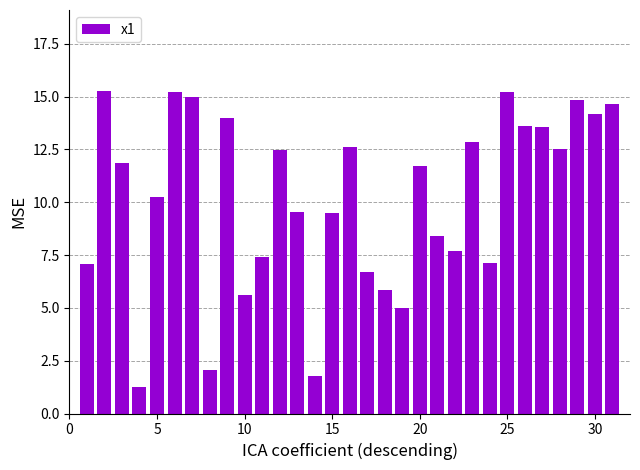

What is the sum of all values?

314.8